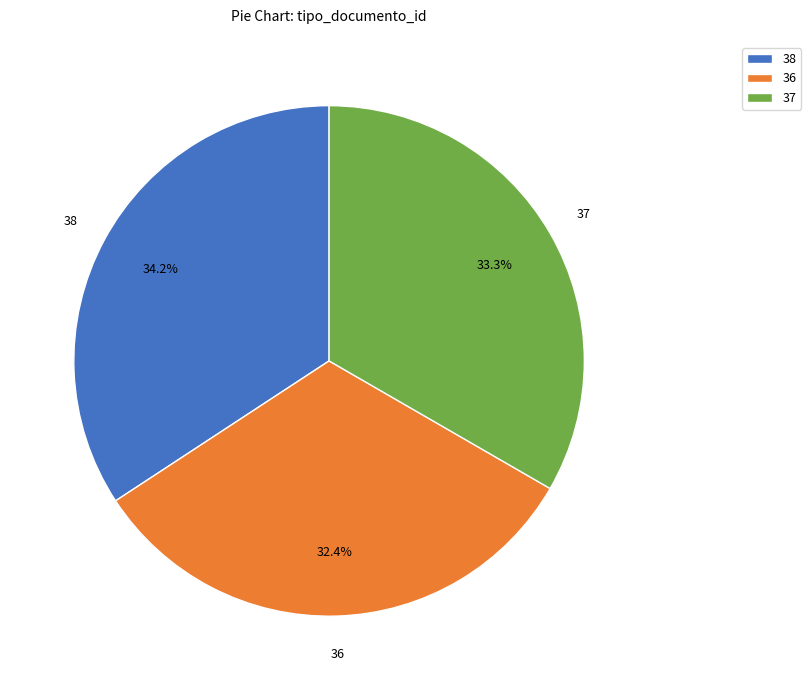

How many slices are in this pie chart?

3